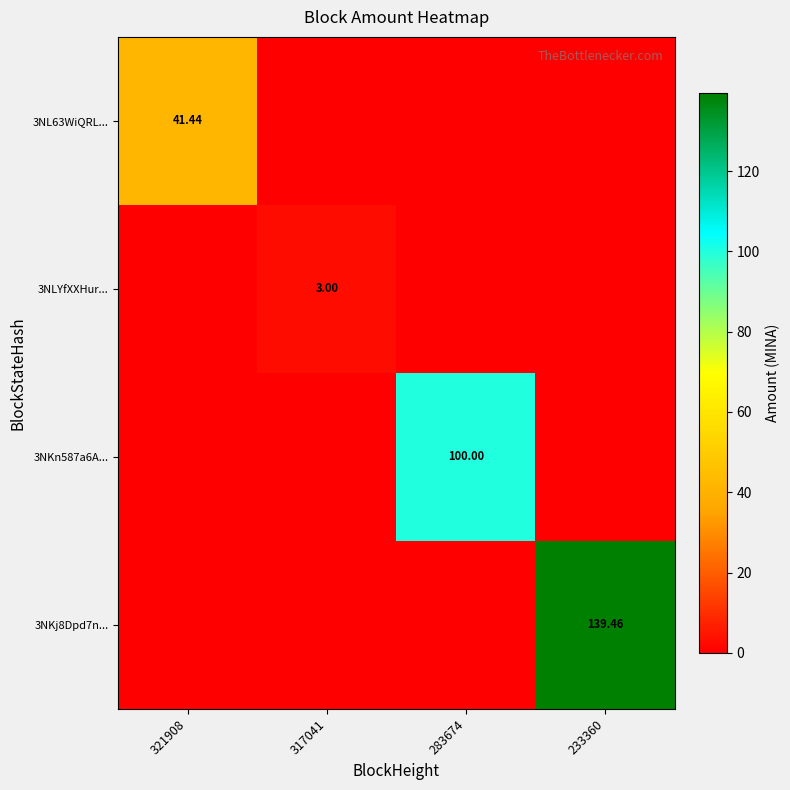

Is the value of 3NKj8Dpd7n... at 233360 greater than the value of 3NKn587a6A... at 283674?

Yes